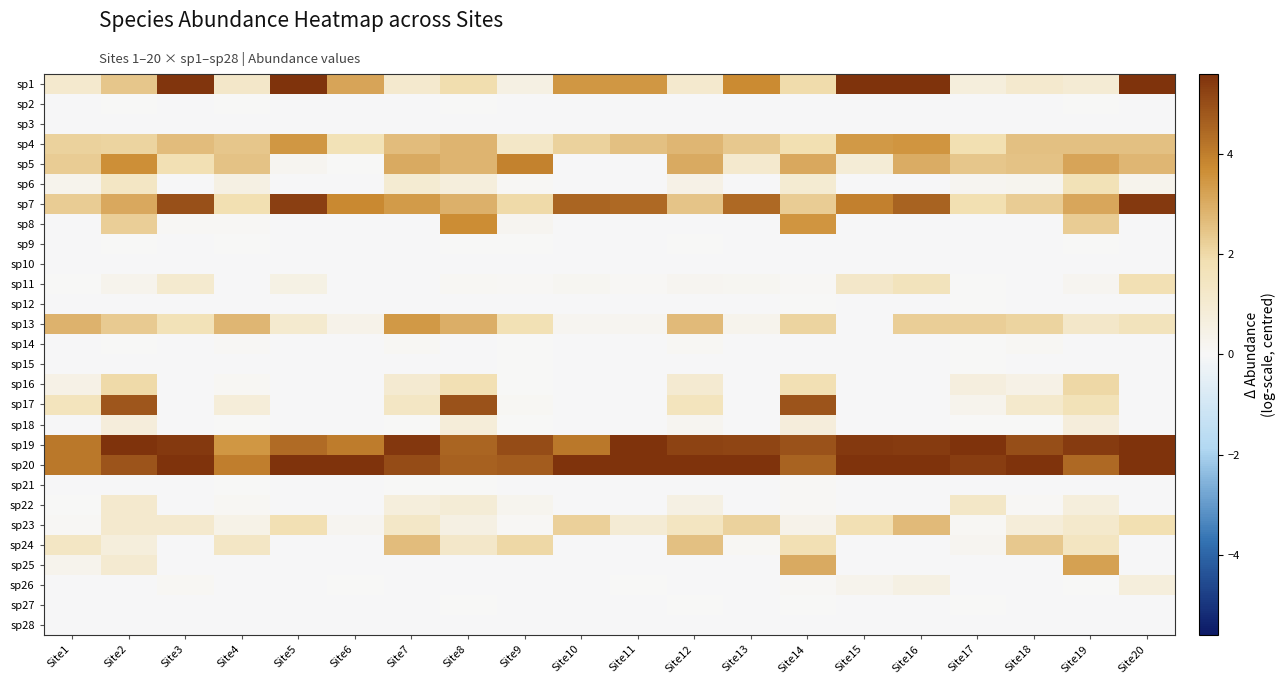

Reading right to left, transcribe all the data shown in this chart.

sp1: Site20=5.6	Site19=0.9	Site18=1.1	Site17=0.7	Site16=5.6	Site15=5.9	Site14=1.9	Site13=3.7	Site12=1.1	Site11=3.5	Site10=3.5	Site9=0.5	Site8=1.9	Site7=1.1	Site6=3.2	Site5=5.8	Site4=1.2	Site3=5.6	Site2=2.4	Site1=1.1
sp2: Site20=-0.0	Site19=0.0	Site18=-0.0	Site17=-0.0	Site16=-0.0	Site15=-0.0	Site14=-0.0	Site13=-0.0	Site12=-0.0	Site11=-0.0	Site10=-0.0	Site9=-0.0	Site8=0.0	Site7=-0.0	Site6=-0.0	Site5=-0.0	Site4=0.0	Site3=-0.0	Site2=0.0	Site1=-0.0
sp3: Site20=-0.0	Site19=-0.0	Site18=-0.0	Site17=-0.0	Site16=-0.0	Site15=-0.0	Site14=-0.0	Site13=-0.0	Site12=-0.0	Site11=-0.0	Site10=-0.0	Site9=-0.0	Site8=-0.0	Site7=-0.0	Site6=-0.0	Site5=-0.0	Site4=-0.0	Site3=-0.0	Site2=-0.0	Site1=-0.0
sp4: Site20=2.5	Site19=2.5	Site18=2.6	Site17=1.9	Site16=3.5	Site15=3.4	Site14=1.9	Site13=2.4	Site12=2.8	Site11=2.6	Site10=2.2	Site9=1.3	Site8=2.8	Site7=2.6	Site6=1.7	Site5=3.5	Site4=2.4	Site3=2.7	Site2=2.1	Site1=2.2
sp5: Site20=2.8	Site19=3.2	Site18=2.5	Site17=2.4	Site16=3.0	Site15=0.9	Site14=3.1	Site13=1.1	Site12=3.0	Site11=-0.0	Site10=-0.0	Site9=3.9	Site8=2.8	Site7=3.0	Site6=0.0	Site5=0.2	Site4=2.5	Site3=1.8	Site2=3.6	Site1=2.3
sp6: Site20=0.3	Site19=1.7	Site18=0.2	Site17=0.2	Site16=-0.0	Site15=-0.0	Site14=1.0	Site13=-0.0	Site12=0.5	Site11=-0.0	Site10=-0.0	Site9=0.0	Site8=0.7	Site7=1.0	Site6=-0.0	Site5=-0.0	Site4=0.5	Site3=-0.0	Site2=1.4	Site1=0.3
sp7: Site20=5.5	Site19=3.1	Site18=2.3	Site17=1.9	Site16=4.6	Site15=4.0	Site14=2.3	Site13=4.4	Site12=2.5	Site11=4.4	Site10=4.5	Site9=2.0	Site8=2.9	Site7=3.4	Site6=3.8	Site5=5.3	Site4=1.8	Site3=4.9	Site2=3.1	Site1=2.3
sp8: Site20=-0.0	Site19=2.3	Site18=-0.0	Site17=-0.0	Site16=-0.0	Site15=-0.0	Site14=3.5	Site13=-0.0	Site12=-0.0	Site11=-0.0	Site10=-0.0	Site9=0.2	Site8=3.7	Site7=-0.0	Site6=-0.0	Site5=-0.0	Site4=0.1	Site3=0.0	Site2=2.3	Site1=-0.0
sp9: Site20=-0.0	Site19=0.0	Site18=-0.0	Site17=-0.0	Site16=-0.0	Site15=-0.0	Site14=-0.0	Site13=-0.0	Site12=0.0	Site11=-0.0	Site10=-0.0	Site9=0.0	Site8=0.0	Site7=-0.0	Site6=-0.0	Site5=-0.0	Site4=0.0	Site3=-0.0	Site2=0.0	Site1=-0.0
sp10: Site20=-0.0	Site19=-0.0	Site18=-0.0	Site17=-0.0	Site16=-0.0	Site15=-0.0	Site14=-0.0	Site13=-0.0	Site12=-0.0	Site11=-0.0	Site10=-0.0	Site9=-0.0	Site8=-0.0	Site7=-0.0	Site6=-0.0	Site5=-0.0	Site4=-0.0	Site3=-0.0	Site2=-0.0	Site1=-0.0
sp11: Site20=1.8	Site19=0.2	Site18=-0.0	Site17=0.0	Site16=1.6	Site15=1.2	Site14=0.1	Site13=0.2	Site12=0.2	Site11=0.0	Site10=0.2	Site9=0.0	Site8=0.1	Site7=-0.0	Site6=-0.0	Site5=0.5	Site4=-0.0	Site3=1.1	Site2=0.3	Site1=0.0
sp12: Site20=-0.0	Site19=-0.0	Site18=-0.0	Site17=0.0	Site16=-0.0	Site15=-0.0	Site14=0.0	Site13=-0.0	Site12=-0.0	Site11=-0.0	Site10=-0.0	Site9=-0.0	Site8=-0.0	Site7=-0.0	Site6=-0.0	Site5=-0.0	Site4=-0.0	Site3=-0.0	Site2=-0.0	Site1=-0.0
sp13: Site20=1.6	Site19=1.3	Site18=2.1	Site17=2.3	Site16=2.3	Site15=-0.0	Site14=2.1	Site13=0.3	Site12=2.7	Site11=0.2	Site10=0.2	Site9=1.8	Site8=3.0	Site7=3.4	Site6=0.4	Site5=1.1	Site4=2.8	Site3=1.7	Site2=2.3	Site1=2.9
sp14: Site20=-0.0	Site19=-0.0	Site18=0.1	Site17=0.0	Site16=-0.0	Site15=-0.0	Site14=-0.0	Site13=-0.0	Site12=0.1	Site11=-0.0	Site10=-0.0	Site9=0.0	Site8=-0.0	Site7=0.1	Site6=-0.0	Site5=-0.0	Site4=0.1	Site3=-0.0	Site2=0.0	Site1=-0.0
sp15: Site20=-0.0	Site19=-0.0	Site18=-0.0	Site17=0.0	Site16=-0.0	Site15=-0.0	Site14=-0.0	Site13=-0.0	Site12=-0.0	Site11=-0.0	Site10=-0.0	Site9=0.0	Site8=-0.0	Site7=-0.0	Site6=-0.0	Site5=-0.0	Site4=-0.0	Site3=-0.0	Site2=-0.0	Site1=-0.0
sp16: Site20=-0.0	Site19=2.0	Site18=0.5	Site17=0.7	Site16=-0.0	Site15=-0.0	Site14=1.8	Site13=-0.0	Site12=1.0	Site11=-0.0	Site10=-0.0	Site9=0.0	Site8=1.8	Site7=1.0	Site6=-0.0	Site5=-0.0	Site4=0.1	Site3=-0.0	Site2=2.0	Site1=0.5
sp17: Site20=-0.0	Site19=1.7	Site18=1.2	Site17=0.3	Site16=-0.0	Site15=-0.0	Site14=4.9	Site13=-0.0	Site12=1.6	Site11=-0.0	Site10=-0.0	Site9=0.1	Site8=4.9	Site7=1.4	Site6=-0.0	Site5=-0.0	Site4=0.8	Site3=-0.0	Site2=4.9	Site1=1.5
sp18: Site20=-0.0	Site19=0.8	Site18=0.0	Site17=0.0	Site16=-0.0	Site15=-0.0	Site14=0.8	Site13=-0.0	Site12=0.2	Site11=-0.0	Site10=-0.0	Site9=0.0	Site8=0.8	Site7=0.0	Site6=-0.0	Site5=-0.0	Site4=0.0	Site3=-0.0	Site2=0.8	Site1=-0.0
sp19: Site20=6.7	Site19=5.4	Site18=5.0	Site17=5.9	Site16=5.4	Site15=5.4	Site14=4.9	Site13=5.2	Site12=5.2	Site11=6.0	Site10=4.2	Site9=5.0	Site8=4.5	Site7=5.5	Site6=4.0	Site5=4.4	Site4=3.5	Site3=5.4	Site2=5.8	Site1=4.1
sp20: Site20=6.9	Site19=4.4	Site18=5.8	Site17=5.4	Site16=7.1	Site15=7.0	Site14=4.6	Site13=6.9	Site12=5.6	Site11=6.9	Site10=7.0	Site9=4.7	Site8=4.6	Site7=5.0	Site6=6.9	Site5=7.0	Site4=4.0	Site3=7.1	Site2=4.9	Site1=4.1
sp21: Site20=-0.0	Site19=-0.0	Site18=-0.0	Site17=-0.0	Site16=-0.0	Site15=-0.0	Site14=0.1	Site13=-0.0	Site12=-0.0	Site11=-0.0	Site10=-0.0	Site9=-0.0	Site8=0.0	Site7=0.0	Site6=-0.0	Site5=-0.0	Site4=0.0	Site3=-0.0	Site2=-0.0	Site1=-0.0
sp22: Site20=-0.0	Site19=0.7	Site18=0.1	Site17=1.3	Site16=-0.0	Site15=-0.0	Site14=0.0	Site13=-0.0	Site12=0.5	Site11=-0.0	Site10=-0.0	Site9=0.2	Site8=0.9	Site7=0.7	Site6=-0.0	Site5=-0.0	Site4=0.1	Site3=-0.0	Site2=1.1	Site1=0.0
sp23: Site20=1.9	Site19=1.2	Site18=0.8	Site17=0.1	Site16=2.7	Site15=1.8	Site14=0.4	Site13=2.2	Site12=1.5	Site11=0.9	Site10=2.2	Site9=0.0	Site8=0.6	Site7=1.3	Site6=0.2	Site5=1.8	Site4=0.4	Site3=1.1	Site2=1.1	Site1=0.0
sp24: Site20=-0.0	Site19=1.5	Site18=2.4	Site17=0.2	Site16=-0.0	Site15=-0.0	Site14=1.8	Site13=0.1	Site12=2.6	Site11=-0.0	Site10=-0.0	Site9=2.1	Site8=1.3	Site7=2.6	Site6=-0.0	Site5=-0.0	Site4=1.3	Site3=-0.0	Site2=0.7	Site1=1.4
sp25: Site20=-0.0	Site19=3.3	Site18=-0.0	Site17=-0.0	Site16=-0.0	Site15=-0.0	Site14=3.0	Site13=-0.0	Site12=-0.0	Site11=-0.0	Site10=-0.0	Site9=-0.0	Site8=-0.0	Site7=-0.0	Site6=-0.0	Site5=-0.0	Site4=-0.0	Site3=-0.0	Site2=1.0	Site1=0.3
sp26: Site20=0.7	Site19=0.0	Site18=-0.0	Site17=-0.0	Site16=0.5	Site15=0.3	Site14=0.0	Site13=-0.0	Site12=-0.0	Site11=0.0	Site10=-0.0	Site9=-0.0	Site8=-0.0	Site7=-0.0	Site6=0.0	Site5=-0.0	Site4=-0.0	Site3=0.1	Site2=-0.0	Site1=-0.0
sp27: Site20=-0.0	Site19=-0.0	Site18=-0.0	Site17=0.0	Site16=-0.0	Site15=-0.0	Site14=0.0	Site13=-0.0	Site12=0.0	Site11=-0.0	Site10=-0.0	Site9=-0.0	Site8=0.0	Site7=-0.0	Site6=-0.0	Site5=-0.0	Site4=-0.0	Site3=-0.0	Site2=-0.0	Site1=-0.0
sp28: Site20=-0.0	Site19=-0.0	Site18=-0.0	Site17=-0.0	Site16=-0.0	Site15=-0.0	Site14=-0.0	Site13=-0.0	Site12=-0.0	Site11=-0.0	Site10=-0.0	Site9=-0.0	Site8=-0.0	Site7=-0.0	Site6=-0.0	Site5=-0.0	Site4=-0.0	Site3=-0.0	Site2=-0.0	Site1=-0.0